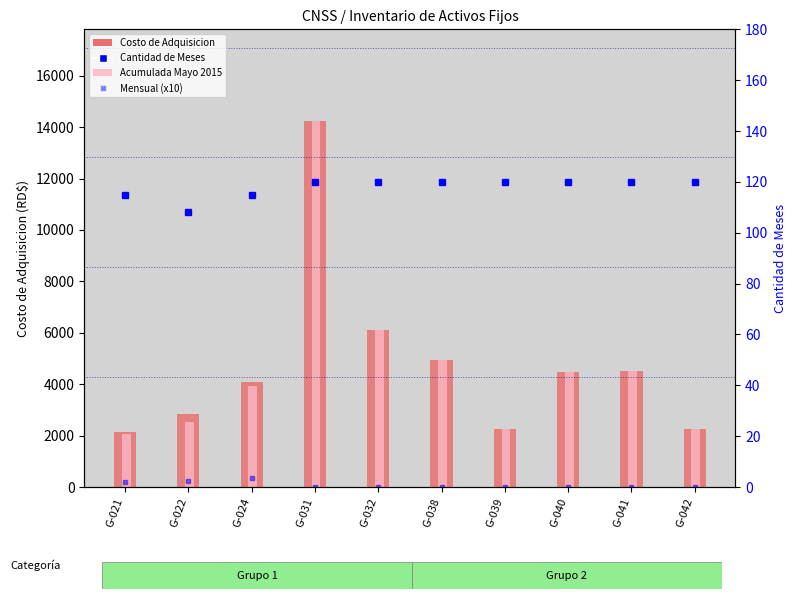

At which category is the sum across all series the highest?

G-031